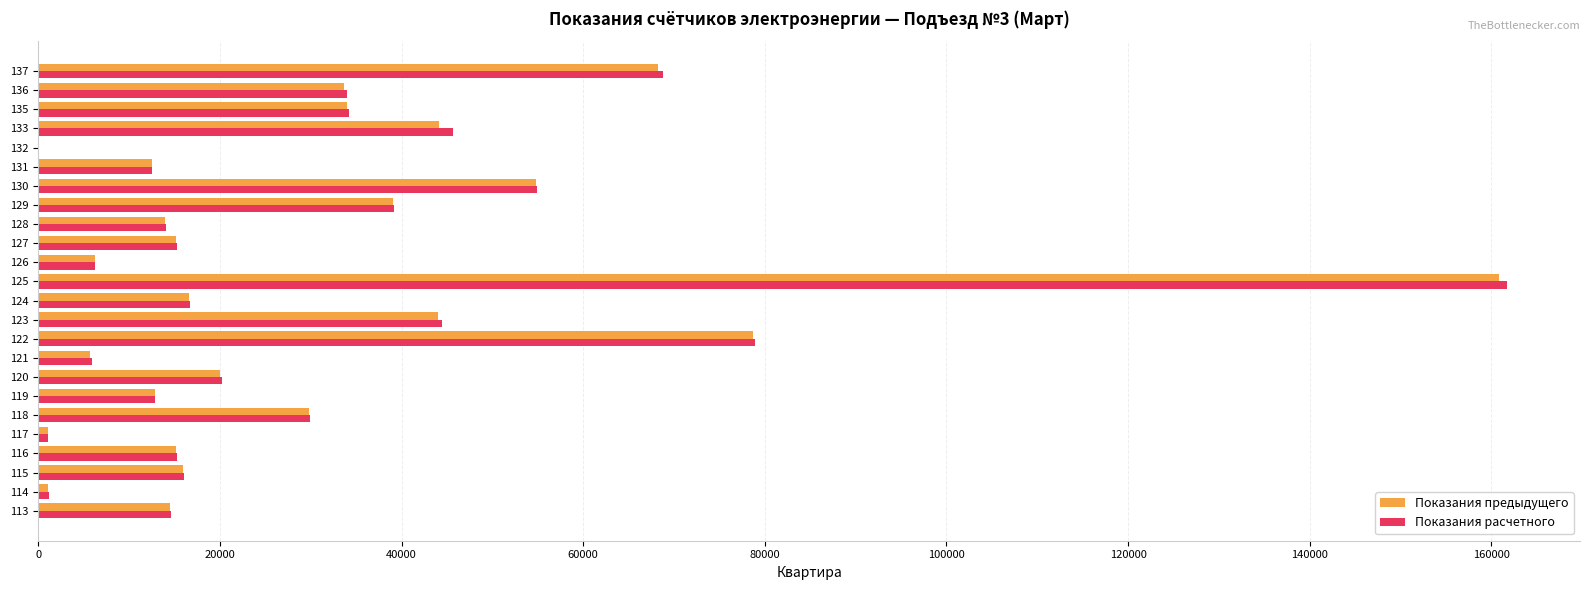

Is the value of Показания предыдущего at 130 greater than the value of Показания расчетного at 123?

Yes